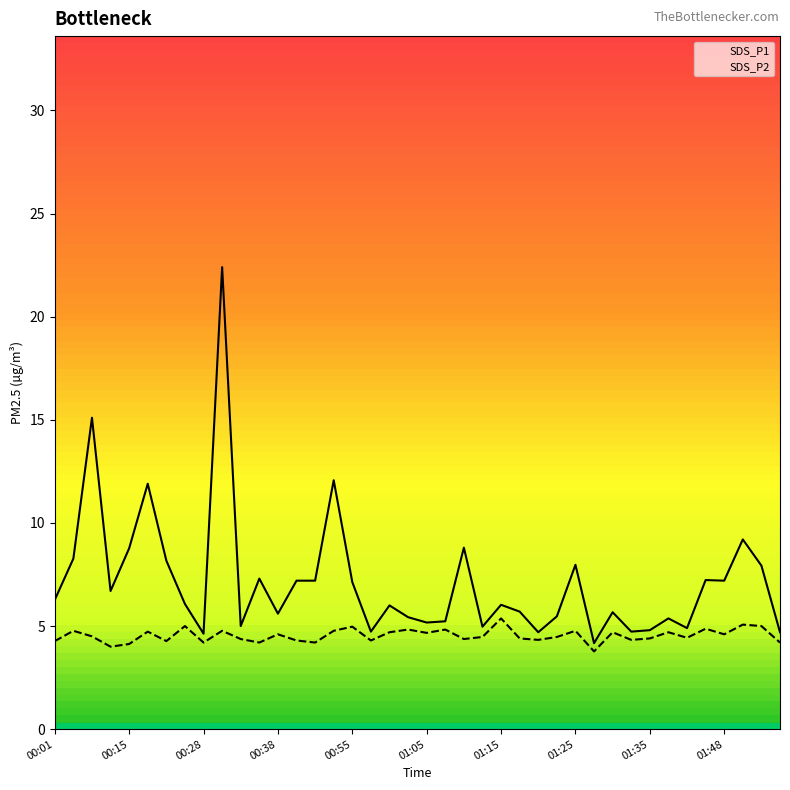

What is the difference between the maximum and minimum values in the SDS_P2 series?

1.6